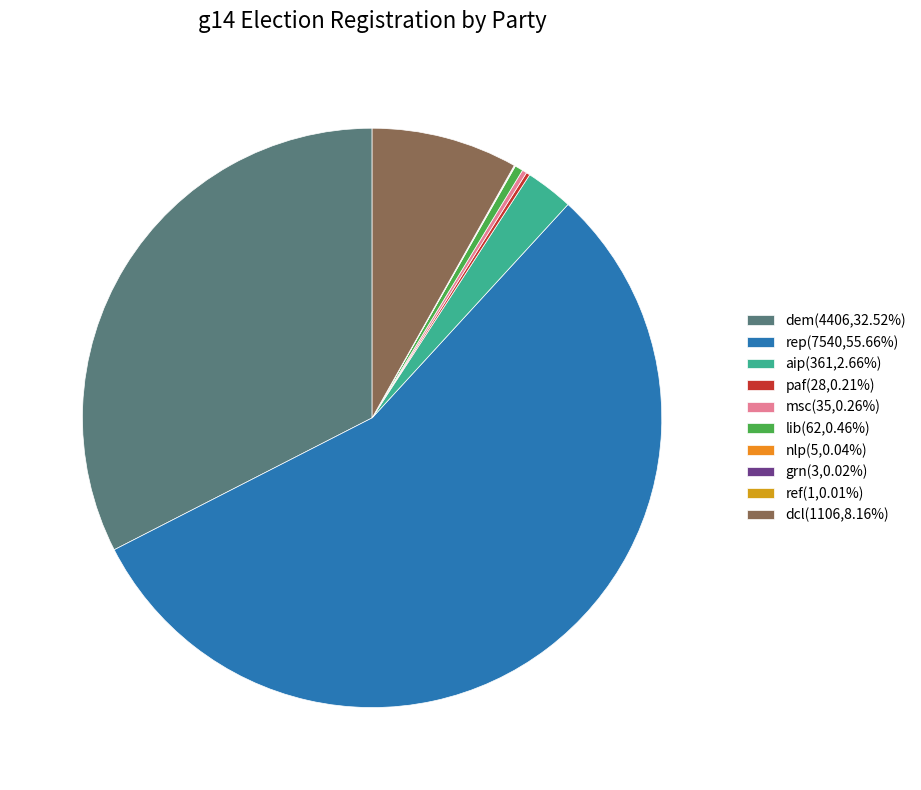

Count the number of slices in the pie.

10